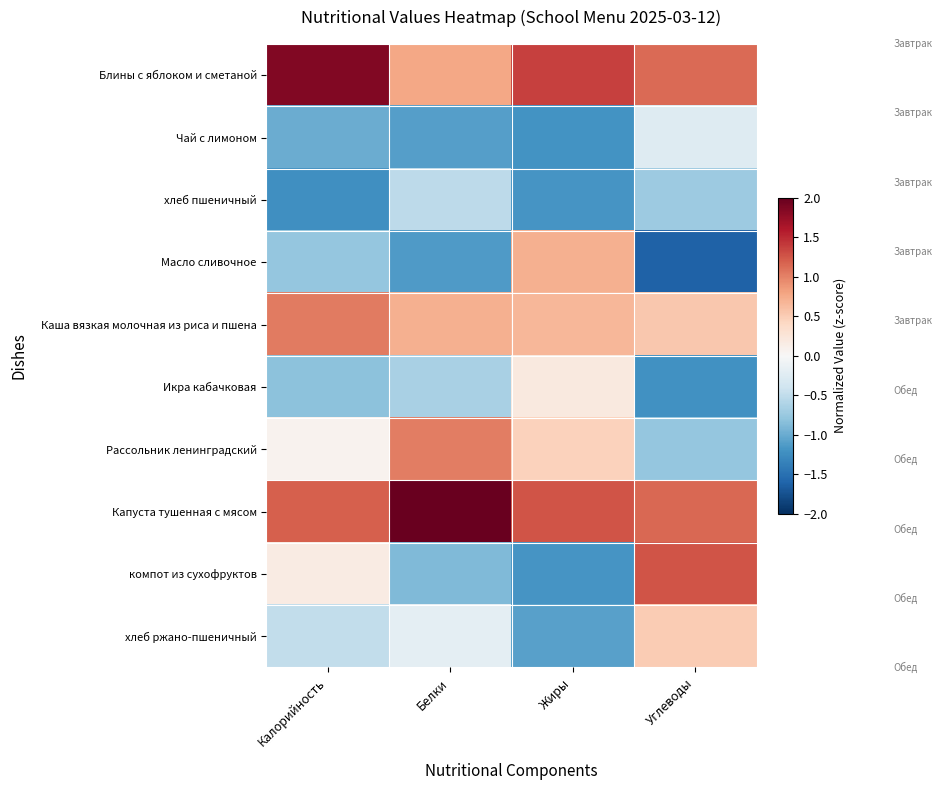

Which has a higher value, Калорийность or Белки?

Калорийность